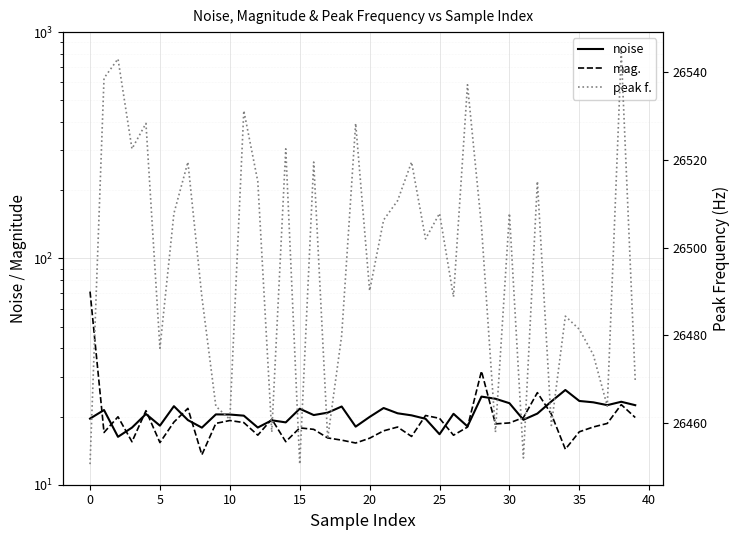

What is the difference between the second highest and minimum values in the peak f. series?

92.3